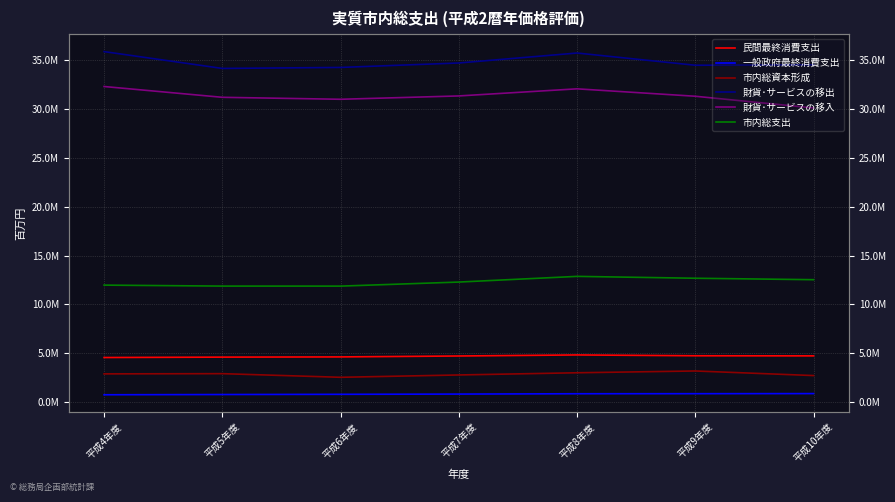

How many values in the 市内総支出 series exceed 12282281?

3